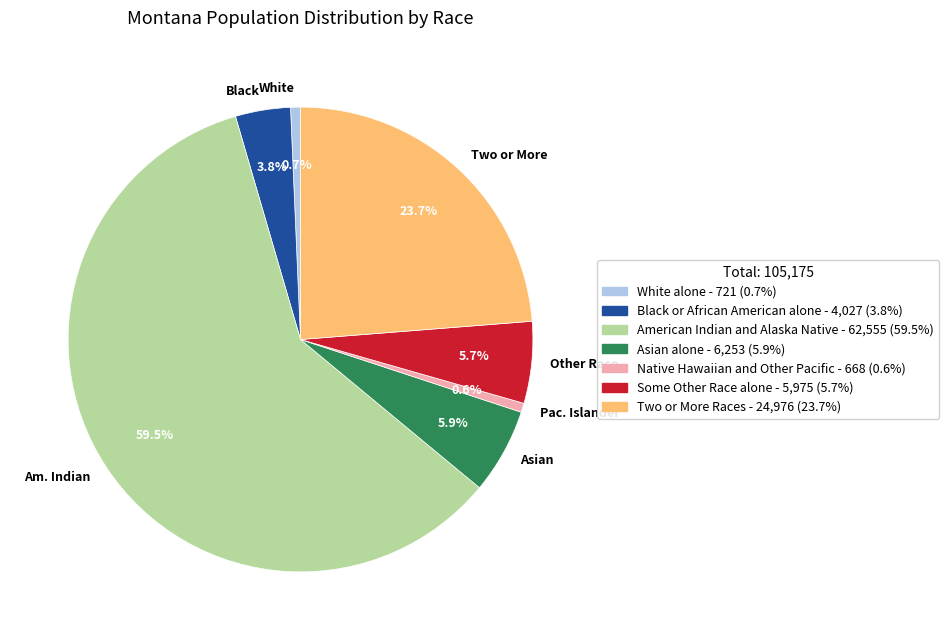

What percentage is NOT represented by Other Race?

94.3%